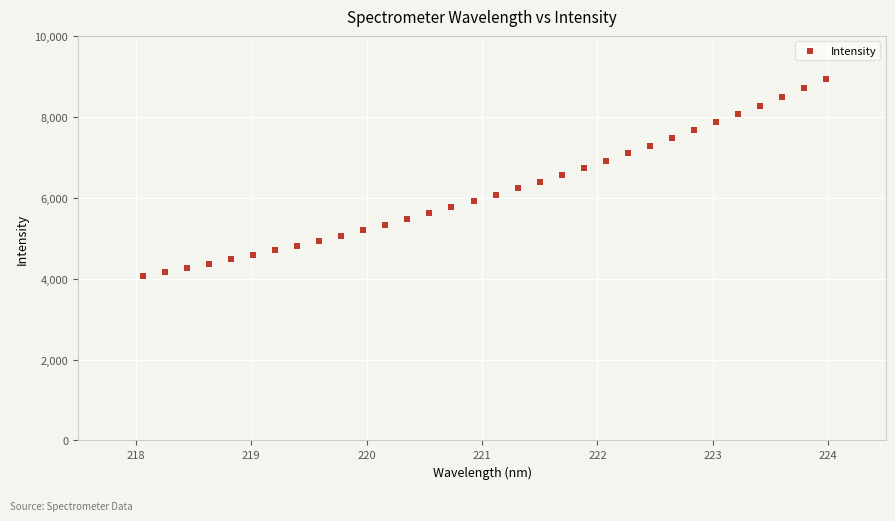

What is the range of Y values (max minus min)?

4857.9